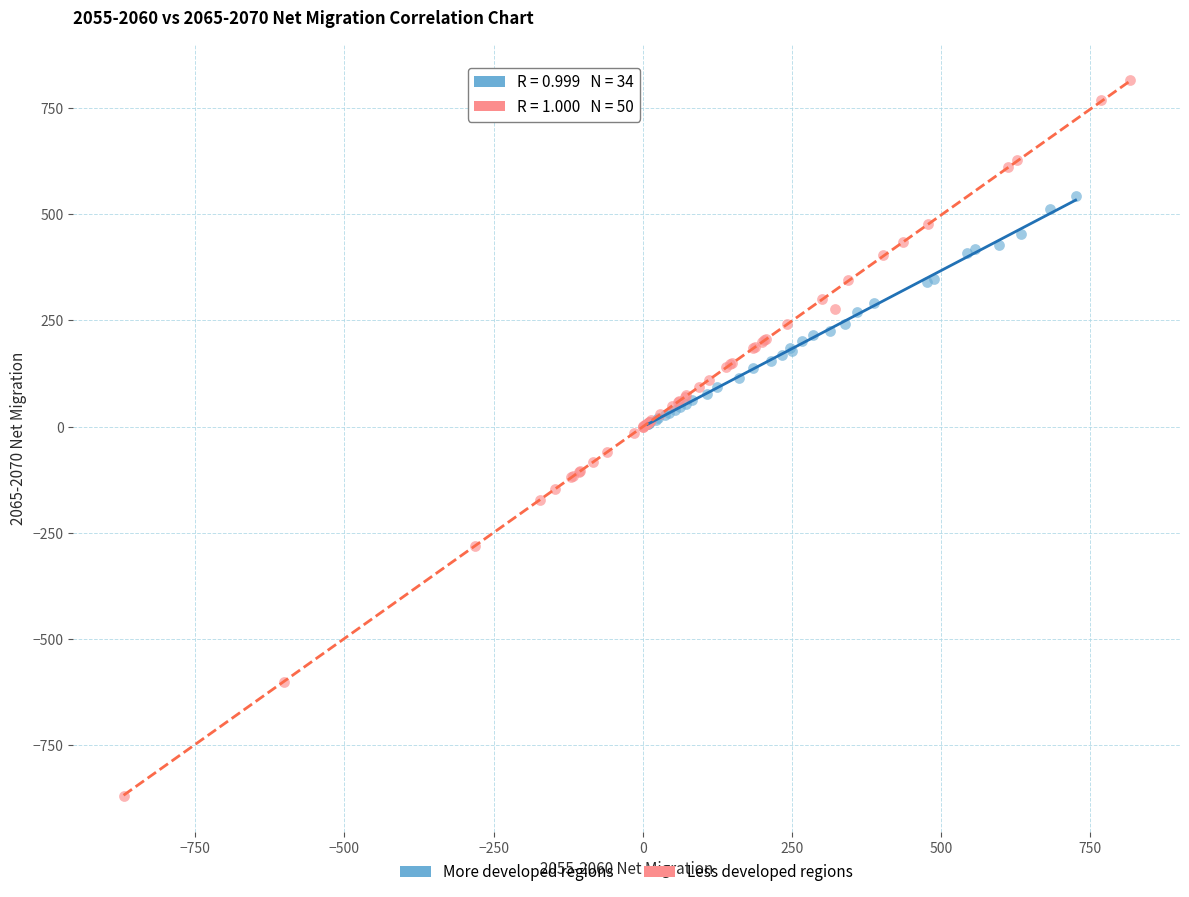

Which series reaches the maximum Y coordinate?

Less developed regions